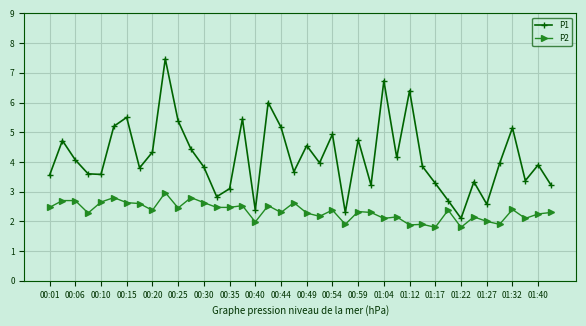

List the series in order of their peak value, lowest first.

P2, P1